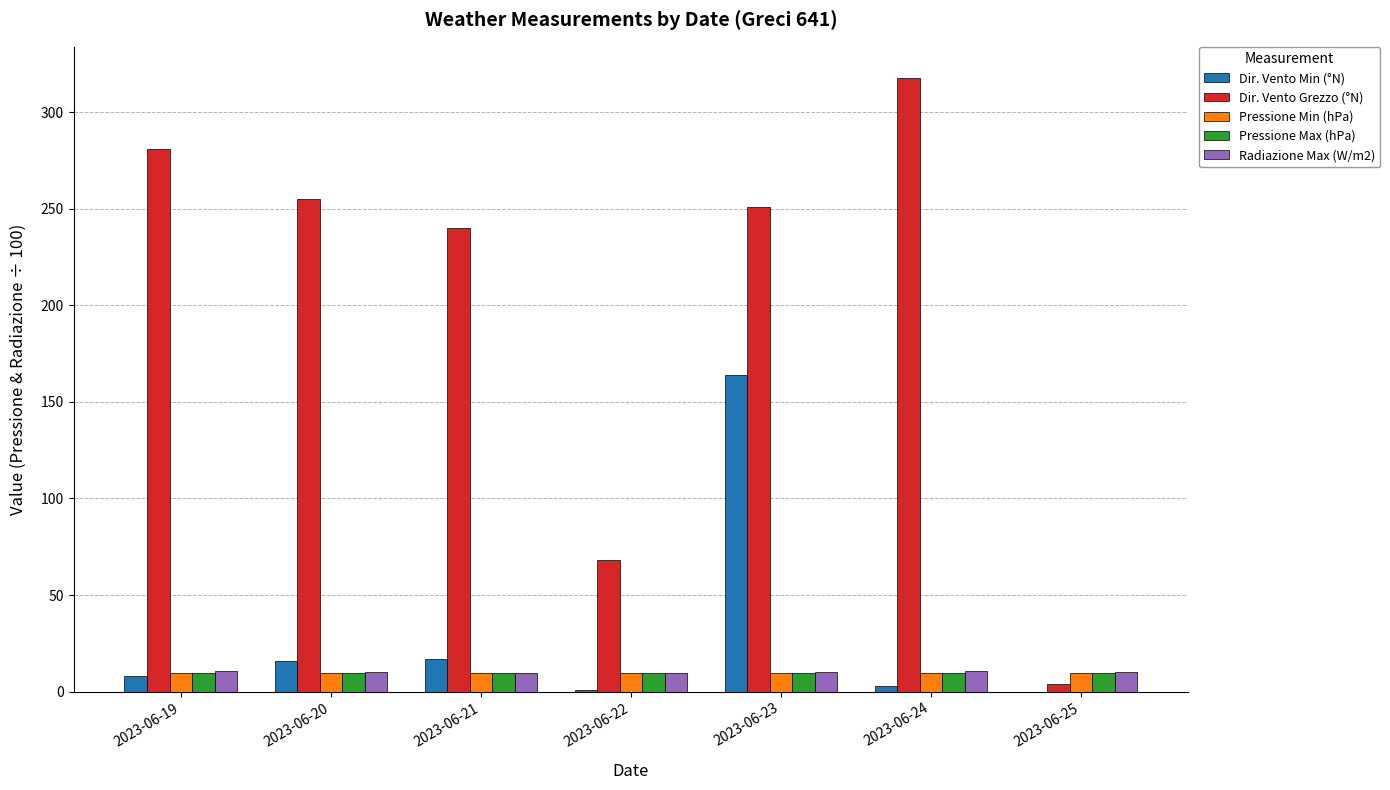

Between 2023-06-19 and 2023-06-21, which series saw the biggest shift?

Dir. Vento Grezzo (°N)